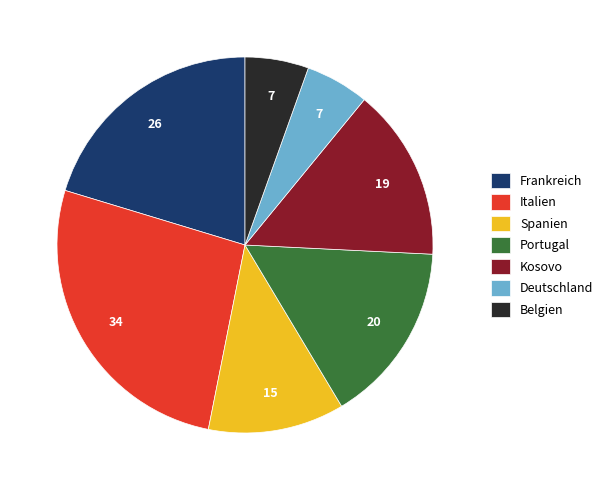

Which slice is the largest?

Italien